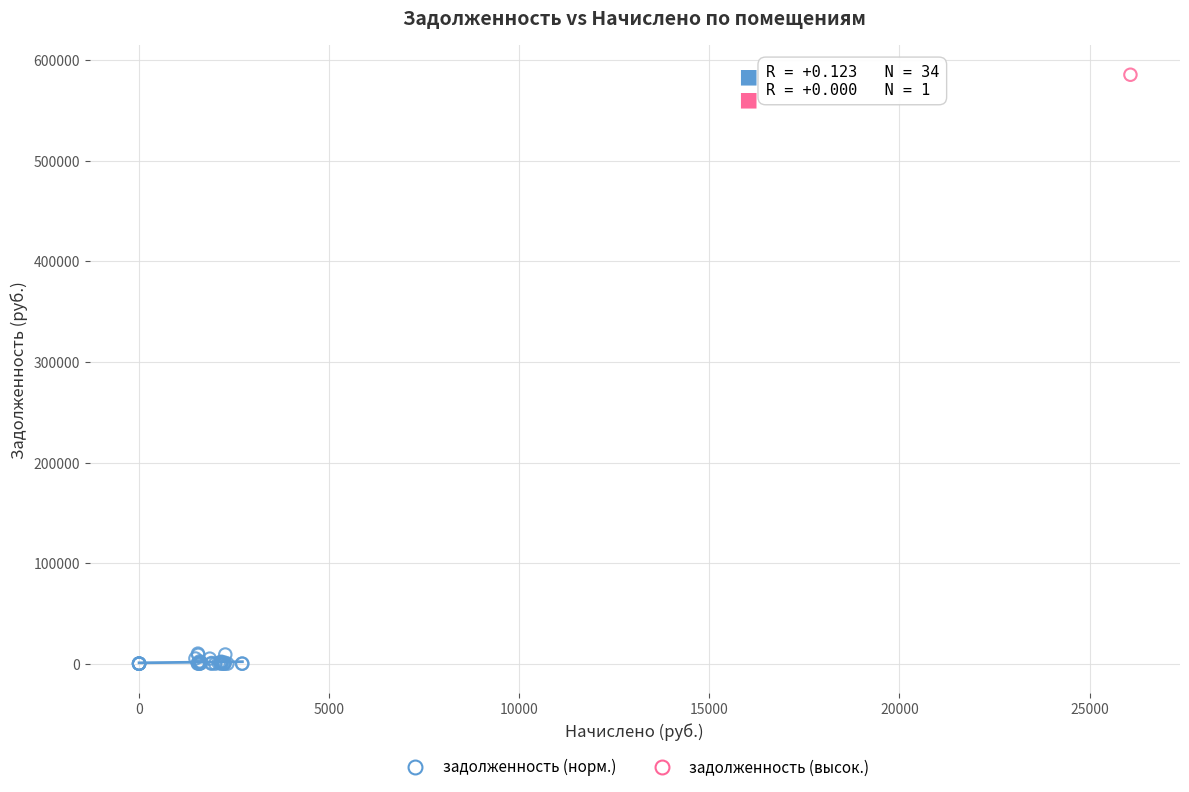

What are all the series names shown in the legend?

задолженность (норм.), задолженность (высок.)